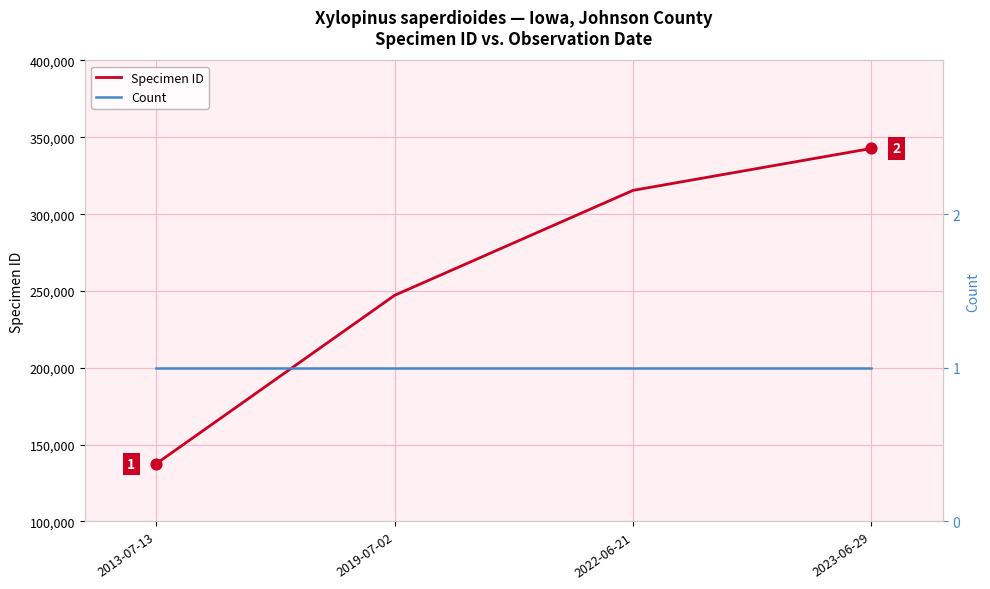

What is the total value across all series at 2022-06-21?

315484